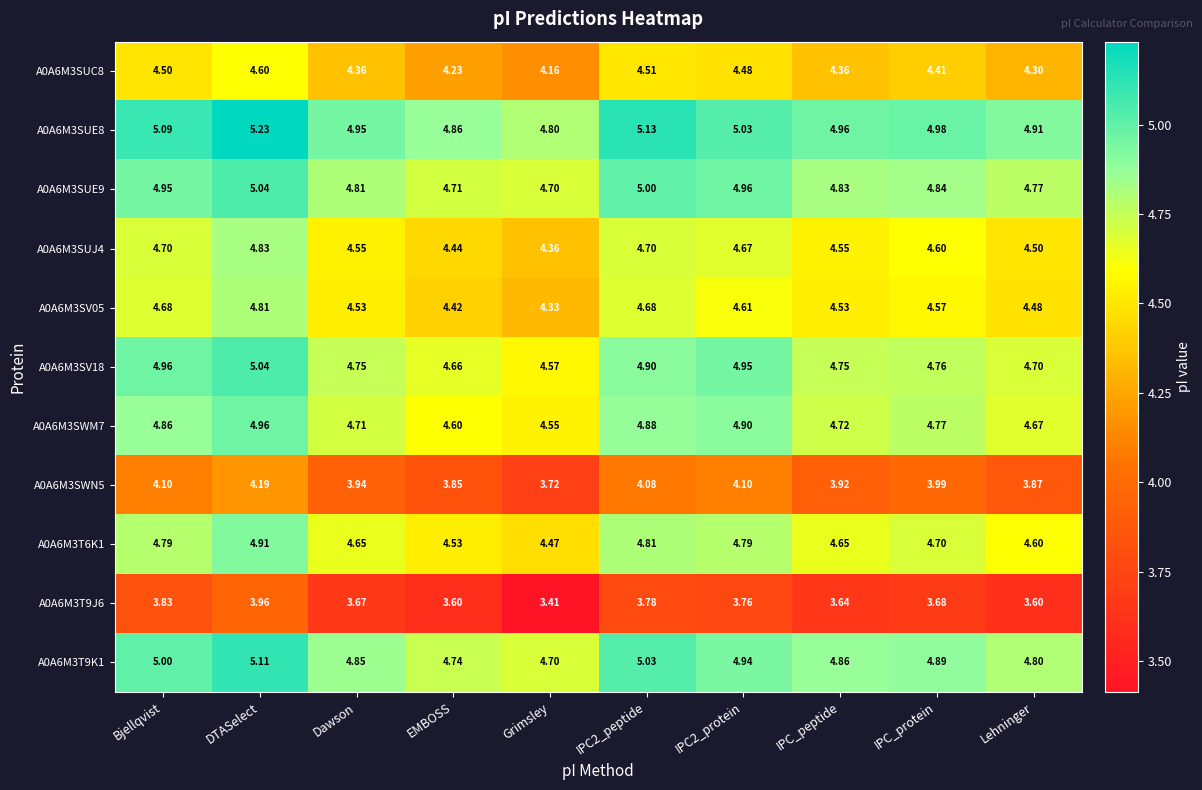

At which label does A0A6M3SWN5 reach its minimum?

Grimsley